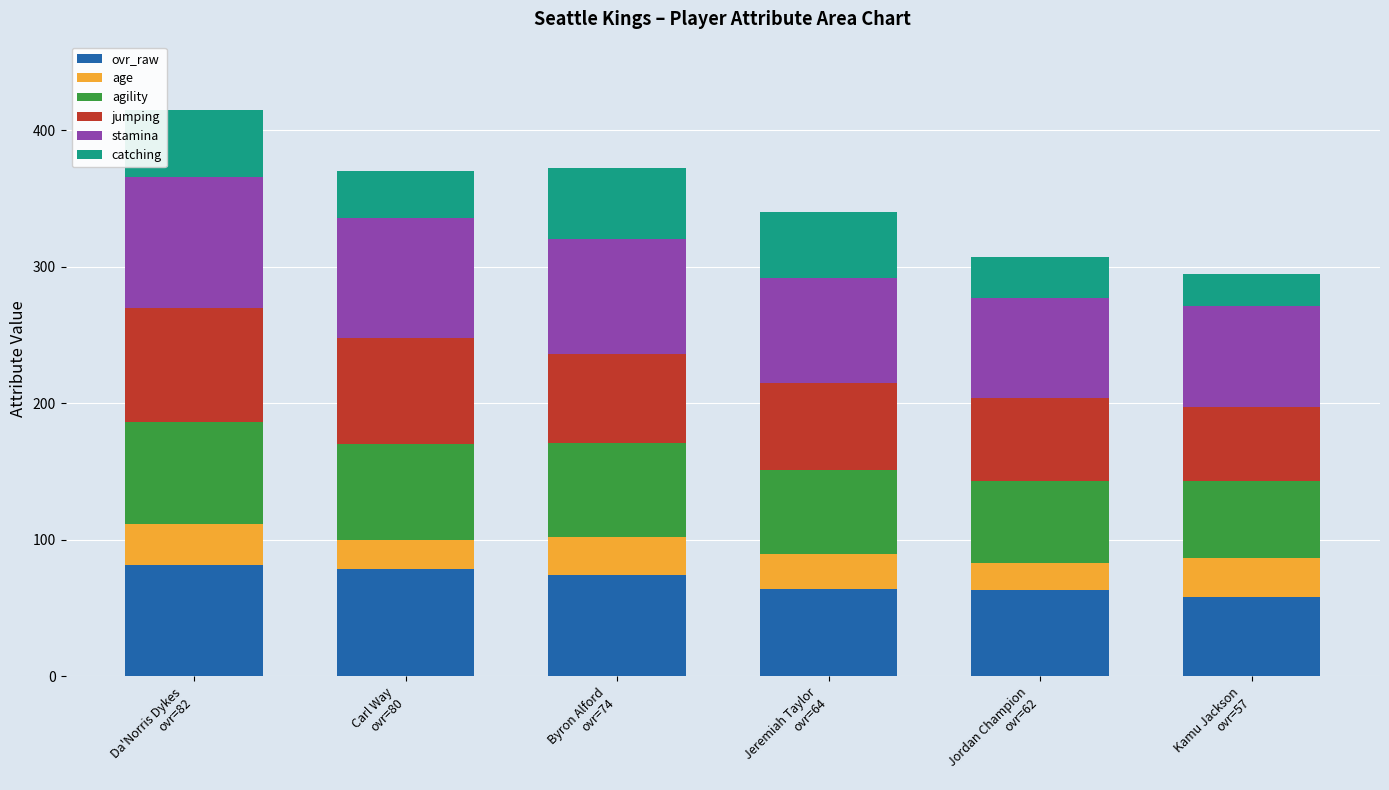

Does the chart contain stacked bars?

Yes